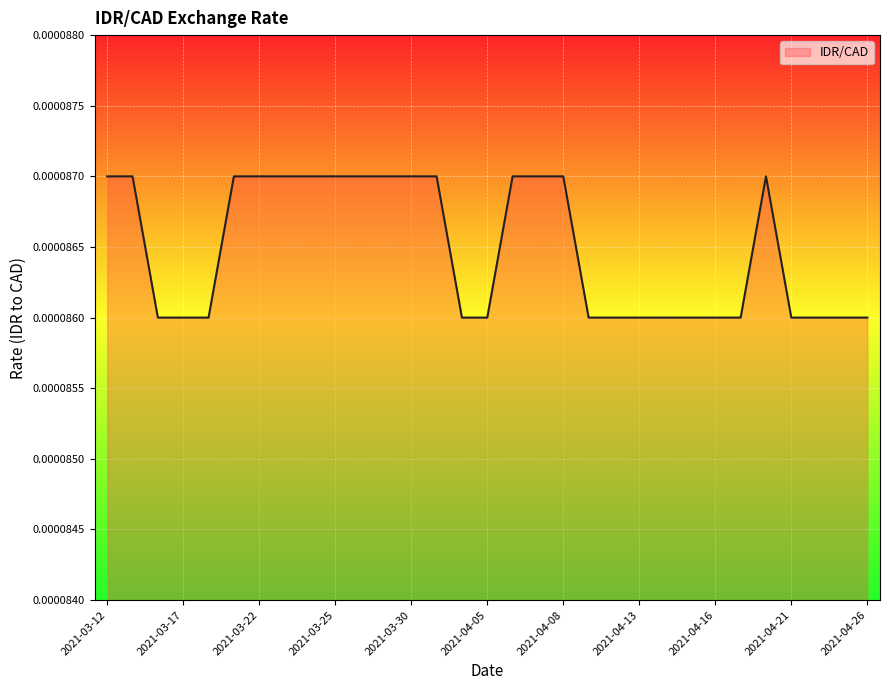

Reading right to left, what are all the values shown in this chart?

2021-04-26=0.0	2021-04-23=0.0	2021-04-22=0.0	2021-04-21=0.0	2021-04-20=0.0	2021-04-19=0.0	2021-04-16=0.0	2021-04-15=0.0	2021-04-14=0.0	2021-04-13=0.0	2021-04-12=0.0	2021-04-09=0.0	2021-04-08=0.0	2021-04-07=0.0	2021-04-06=0.0	2021-04-05=0.0	2021-04-01=0.0	2021-03-31=0.0	2021-03-30=0.0	2021-03-29=0.0	2021-03-26=0.0	2021-03-25=0.0	2021-03-24=0.0	2021-03-23=0.0	2021-03-22=0.0	2021-03-19=0.0	2021-03-18=0.0	2021-03-17=0.0	2021-03-16=0.0	2021-03-15=0.0	2021-03-12=0.0